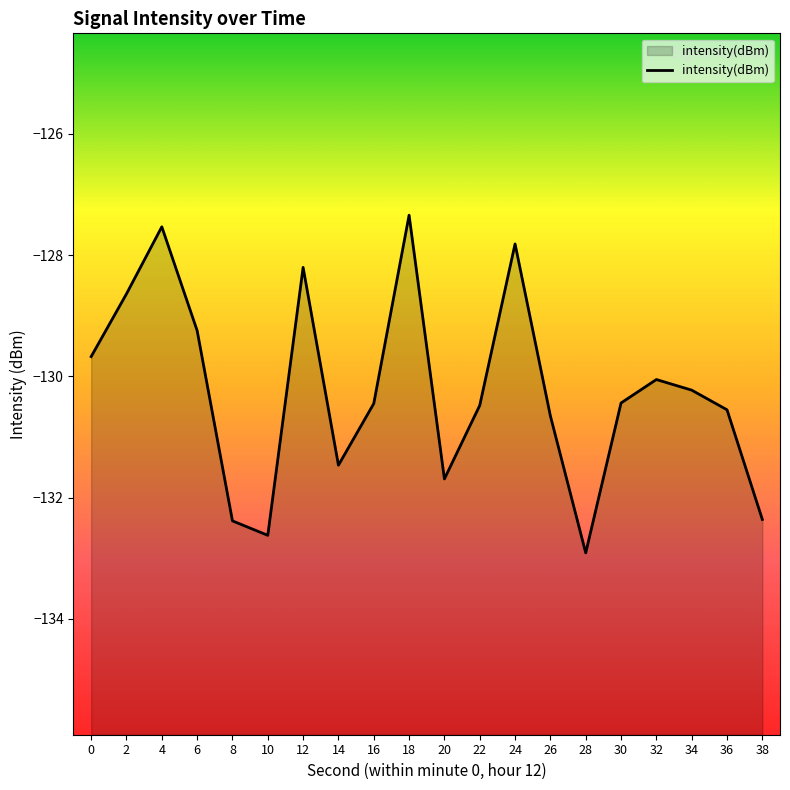

Reading left to right, extract all data points from this chart.

0=-129.7	2=-128.6	4=-127.5	6=-129.2	8=-132.4	10=-132.6	12=-128.2	14=-131.5	16=-130.4	18=-127.3	20=-131.7	22=-130.5	24=-127.8	26=-130.7	28=-132.9	30=-130.4	32=-130.1	34=-130.2	36=-130.6	38=-132.4